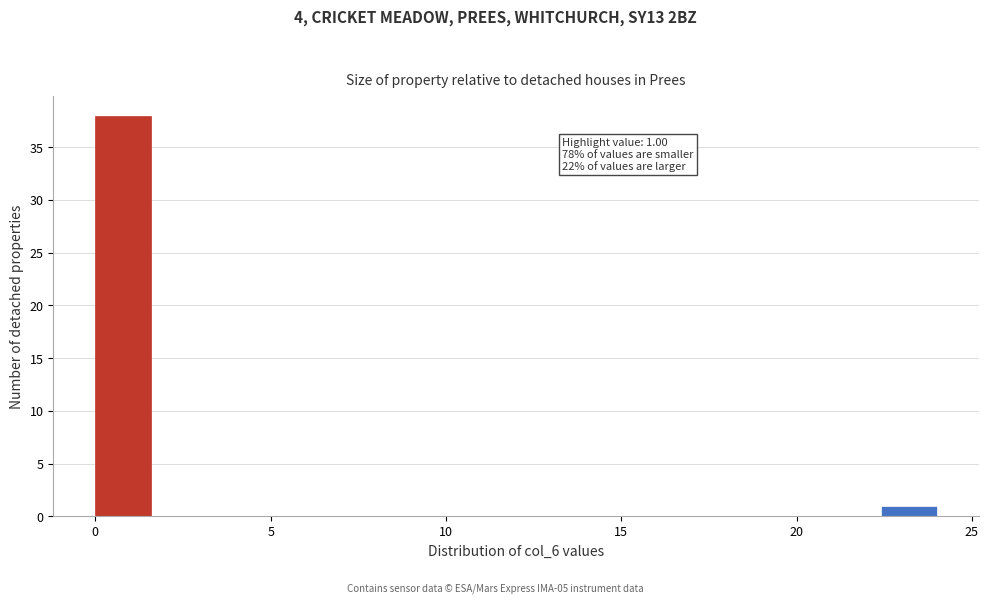

Around what value on the x-axis is the tallest bar? Give the approximate position of its centre, as read against the axis.

1.0